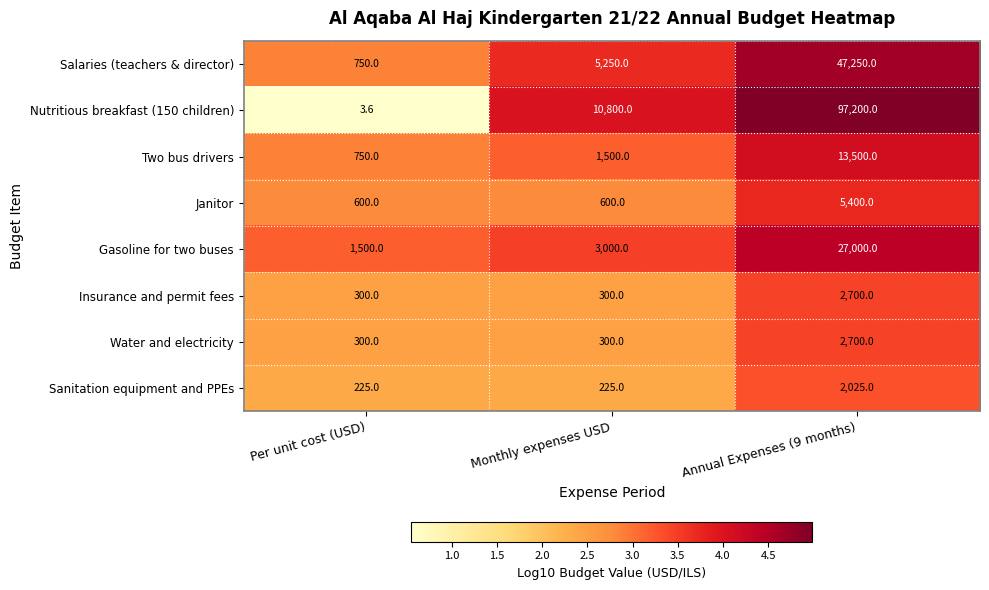

What is the difference between the highest and lowest values at Monthly expenses USD?

10575.0